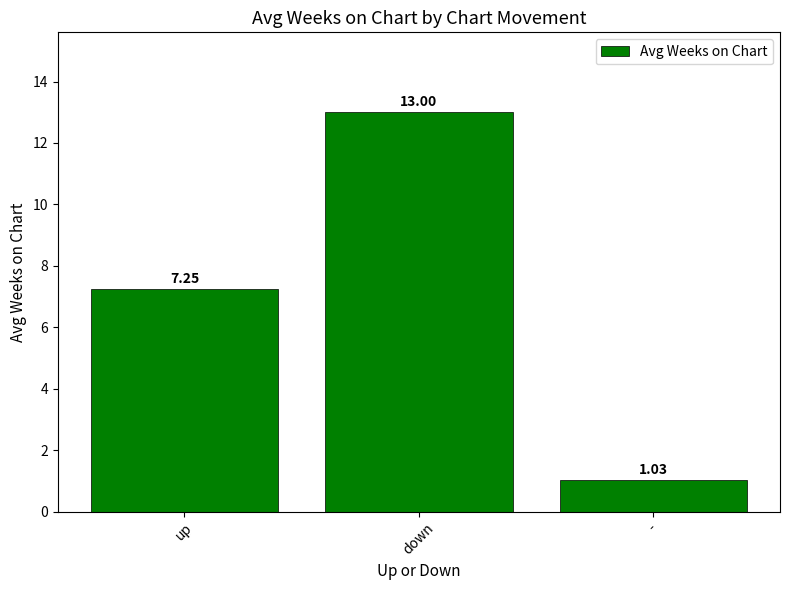

Is it true that the value at down is 13.0?

True